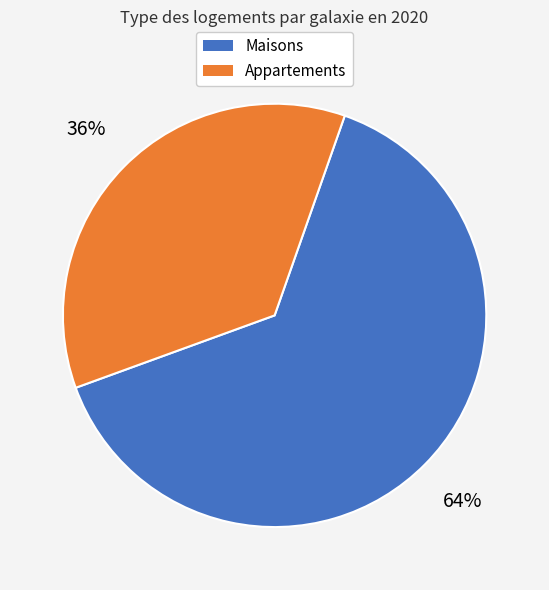

How many slices are in this pie chart?

2